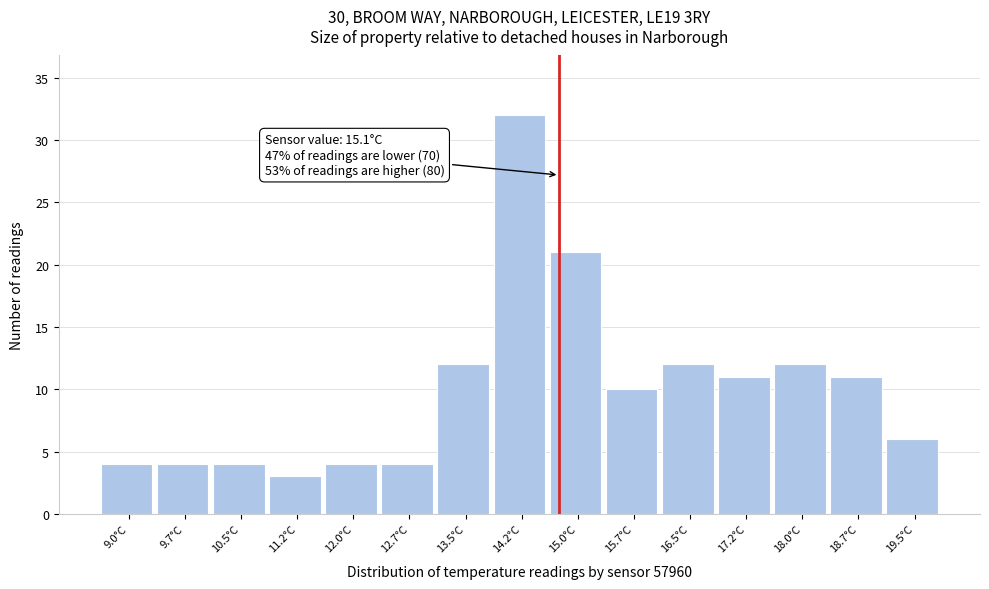

Reading left to right, transcribe all the data shown in this chart.

9.0°C=4	9.7°C=4	10.5°C=4	11.2°C=3	12.0°C=4	12.7°C=4	13.5°C=12	14.2°C=32	15.0°C=21	15.7°C=10	16.5°C=12	17.2°C=11	18.0°C=12	18.7°C=11	19.5°C=6